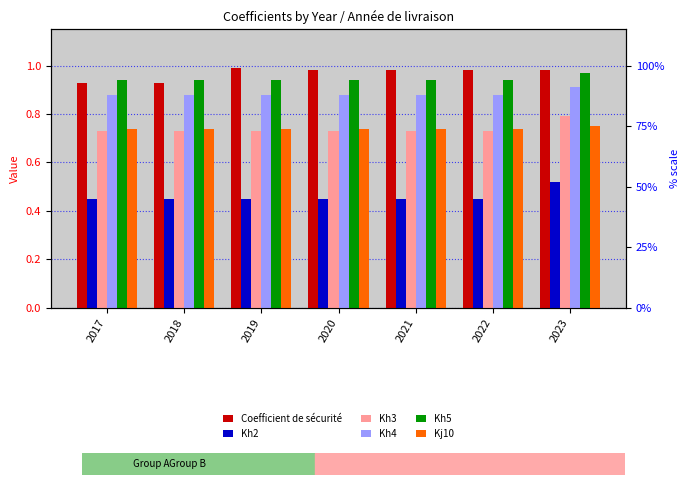

The Kh2 series shows 0.1 at 2019. True or false?

False